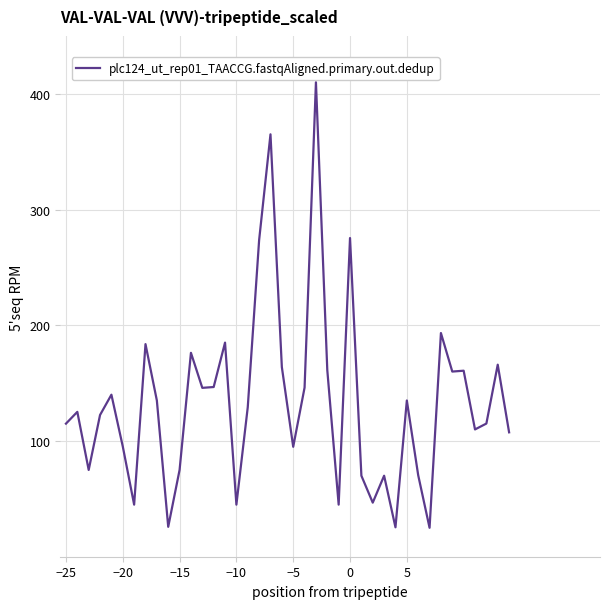

What is the minimum value shown in the chart?

25.0